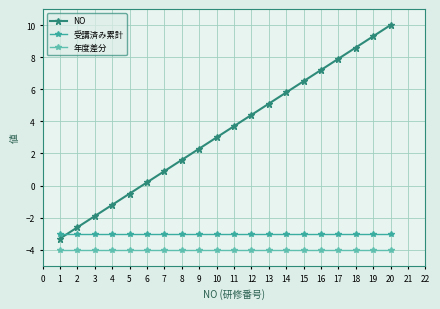

Is the value of NO at 19 greater than the value of 年度差分 at 8?

Yes